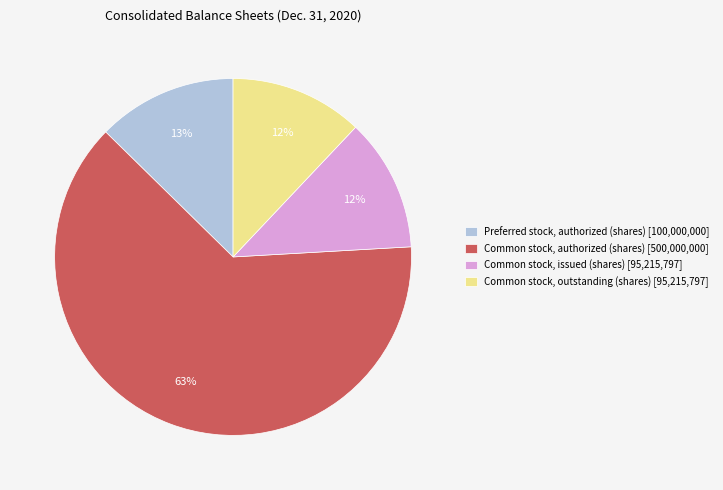

What is the largest slice in the pie chart?

Common stock, authorized (shares) [500,000,000]